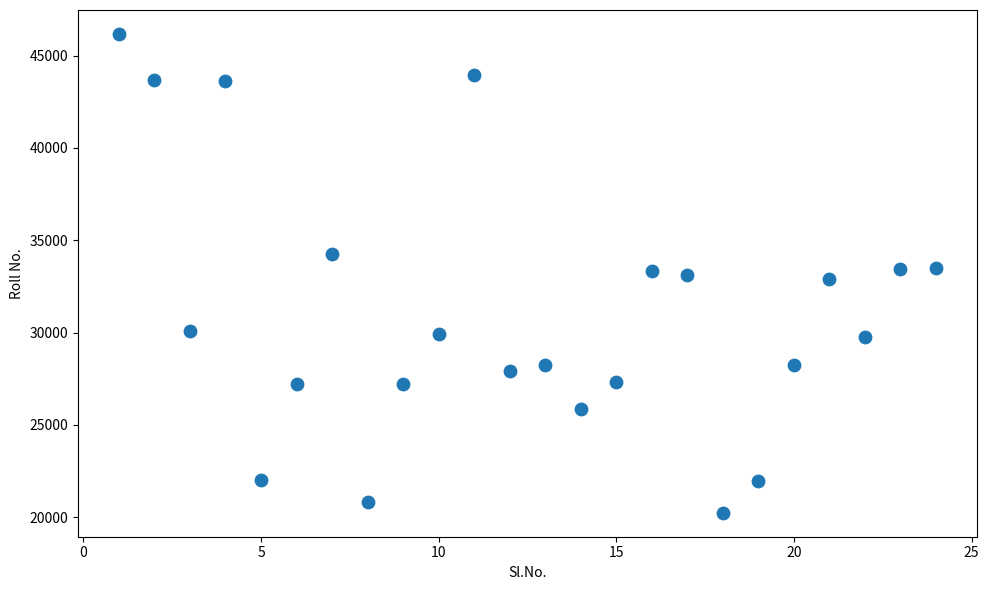

What is the range of X values (max minus min)?

23